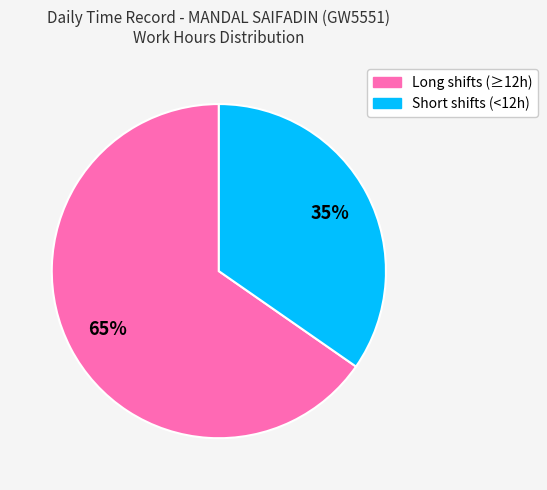

To the nearest percent, what is the average slice percentage?

50%